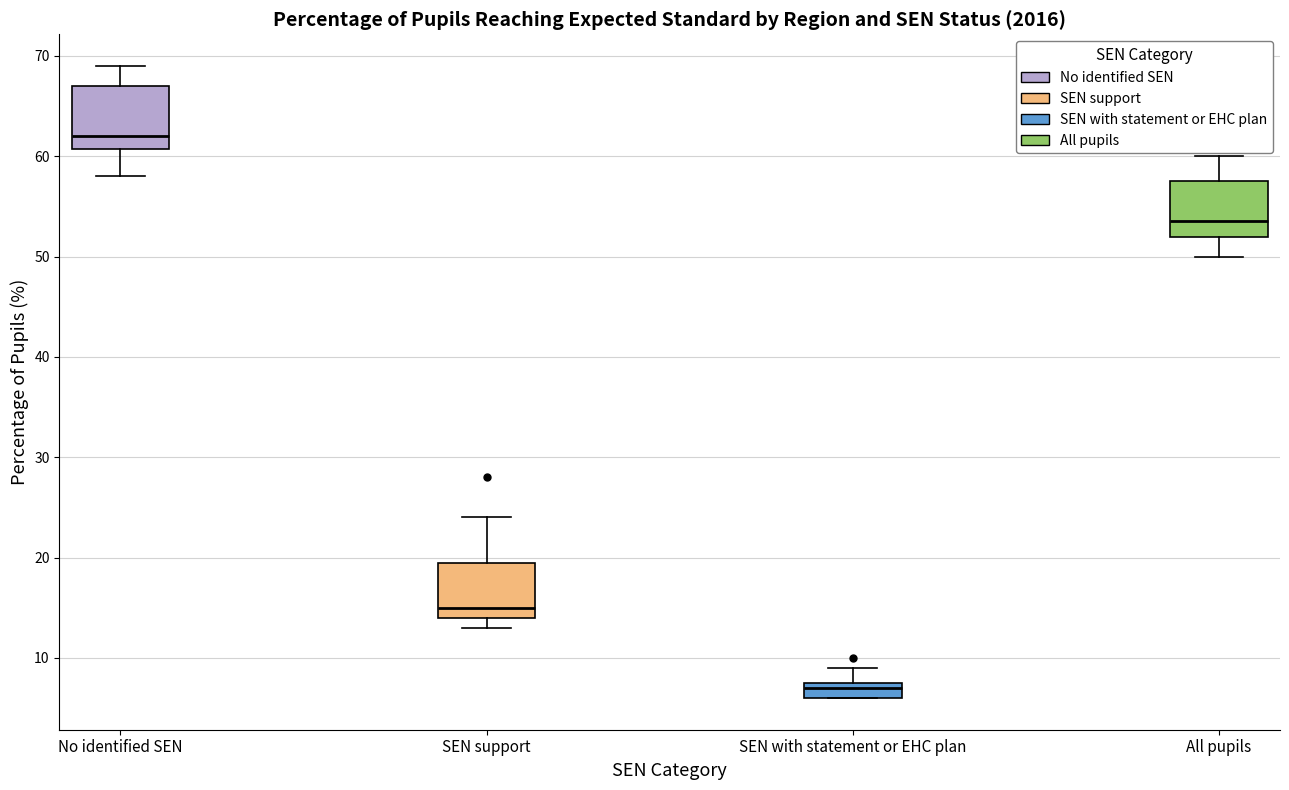

Where does the median line of the box for All pupils sit on the y-axis? The values are not printed on the chart, so give them approximately, as read against the axis.

54